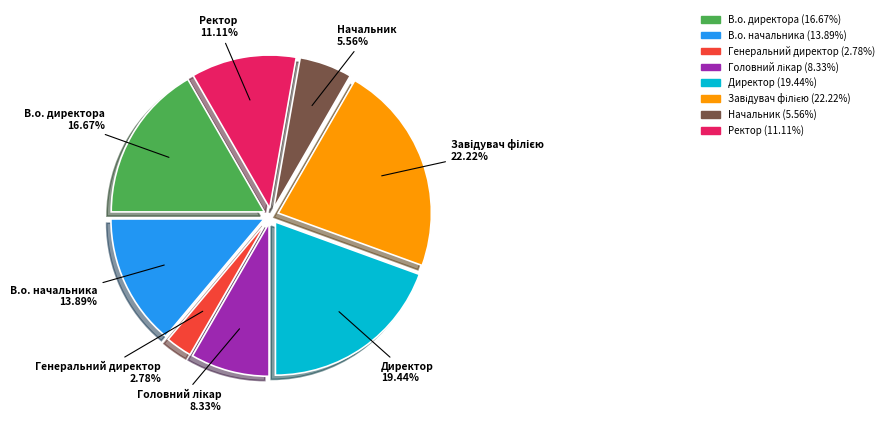

Is Начальник the majority of the pie?

No